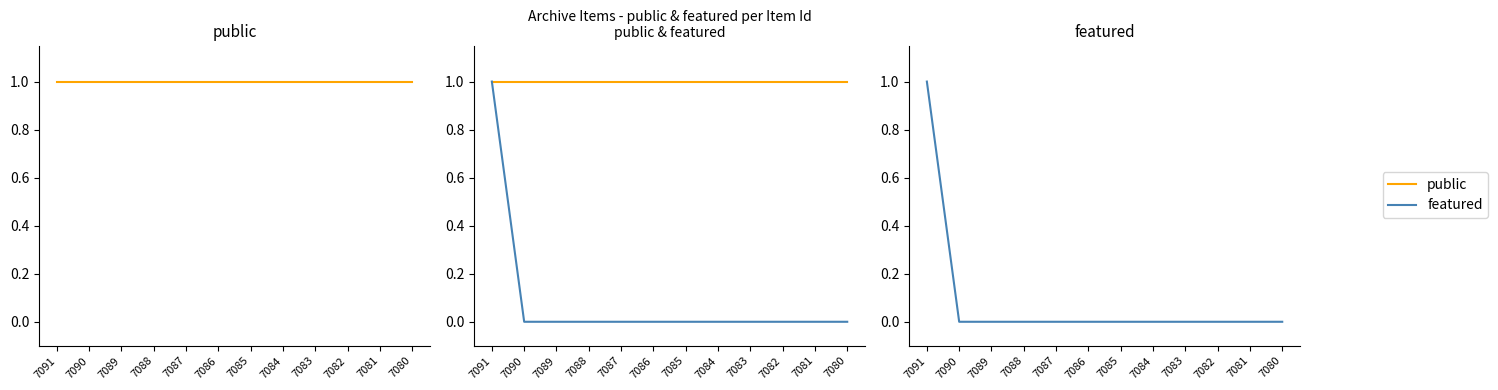

Does the chart display data point markers on the line(s)?

No